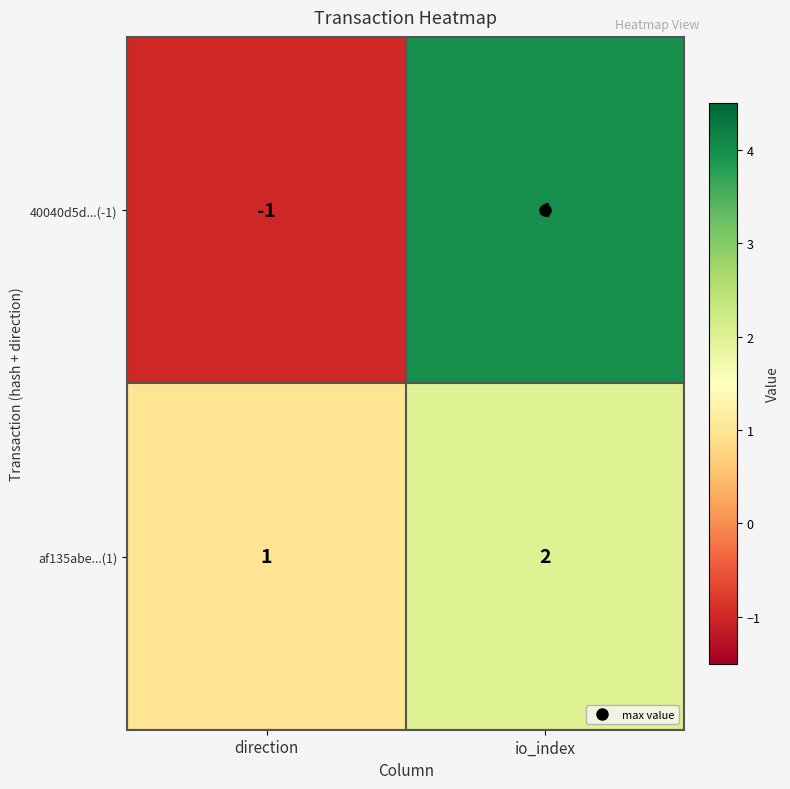

How many data points does each series have?

2